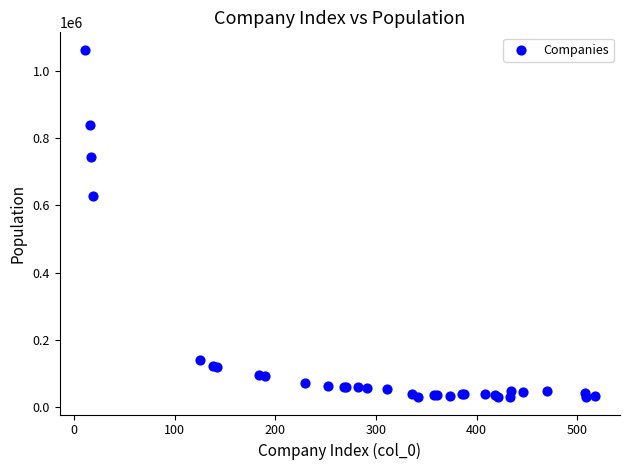

What Y value in the scatter plot is closest to 546233?

628116